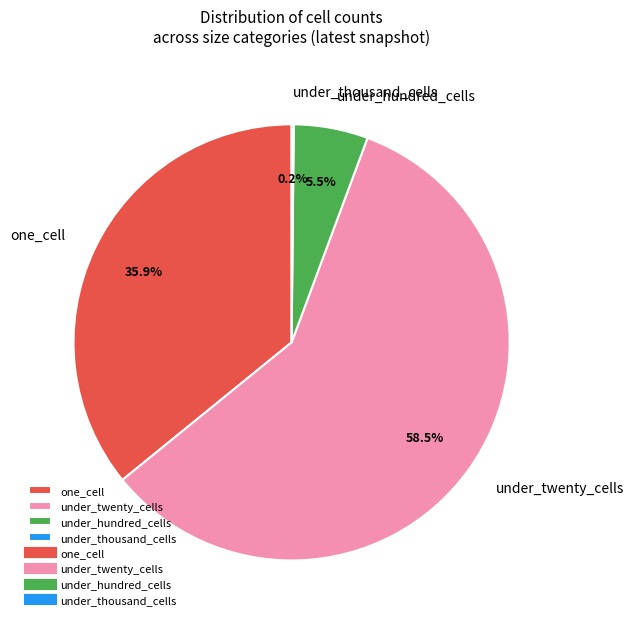

What percentage is NOT represented by one_cell?

64.1%